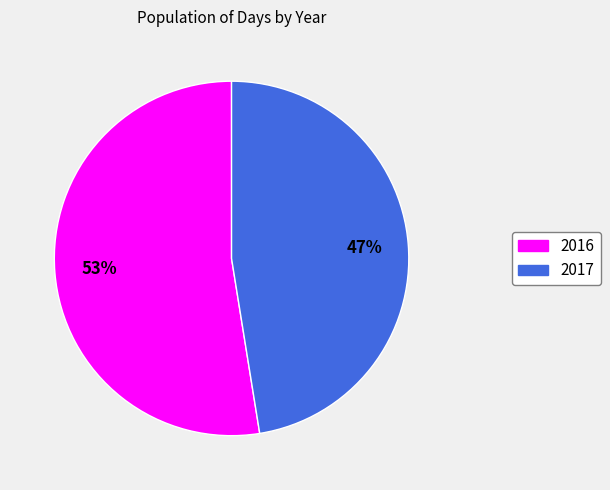

To the nearest percent, what is the combined percentage of 2017 and 2016?

100%